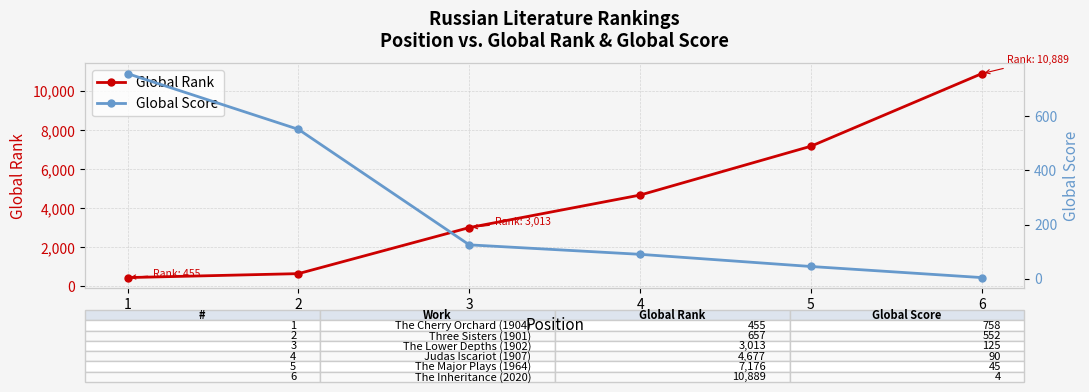

Is the value of Global Rank at 2 greater than the value of Global Score at 4?

Yes